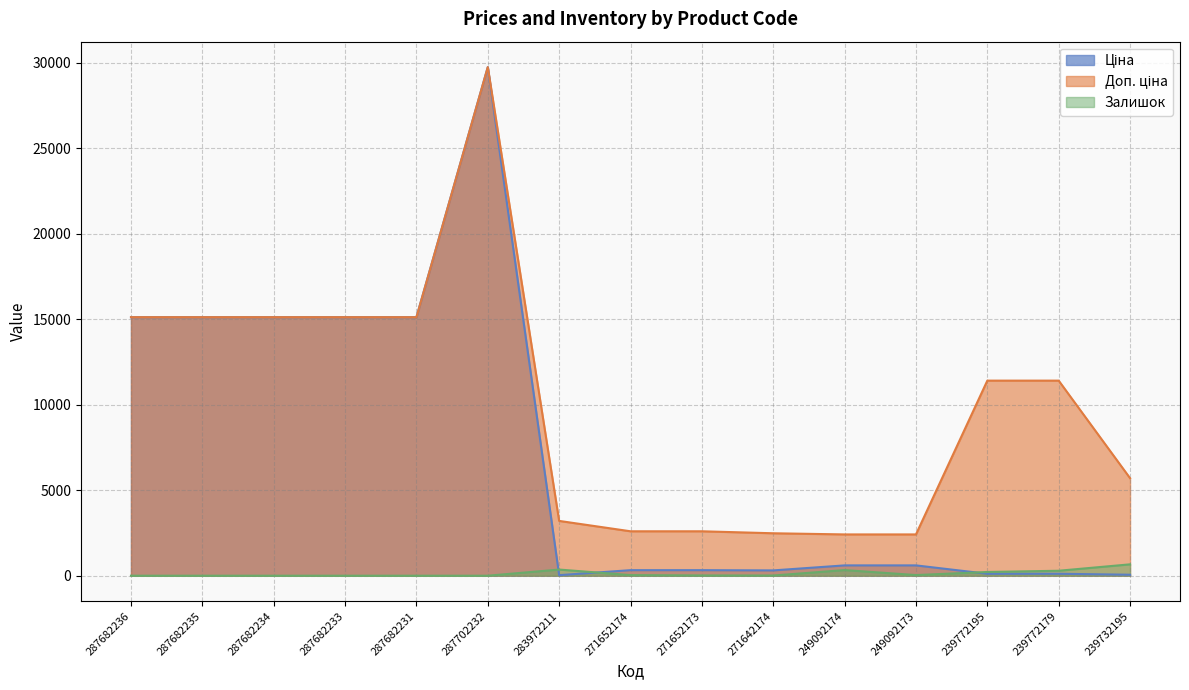

What is the difference between the Ціна values at 271652173 and 249092174?

278.9